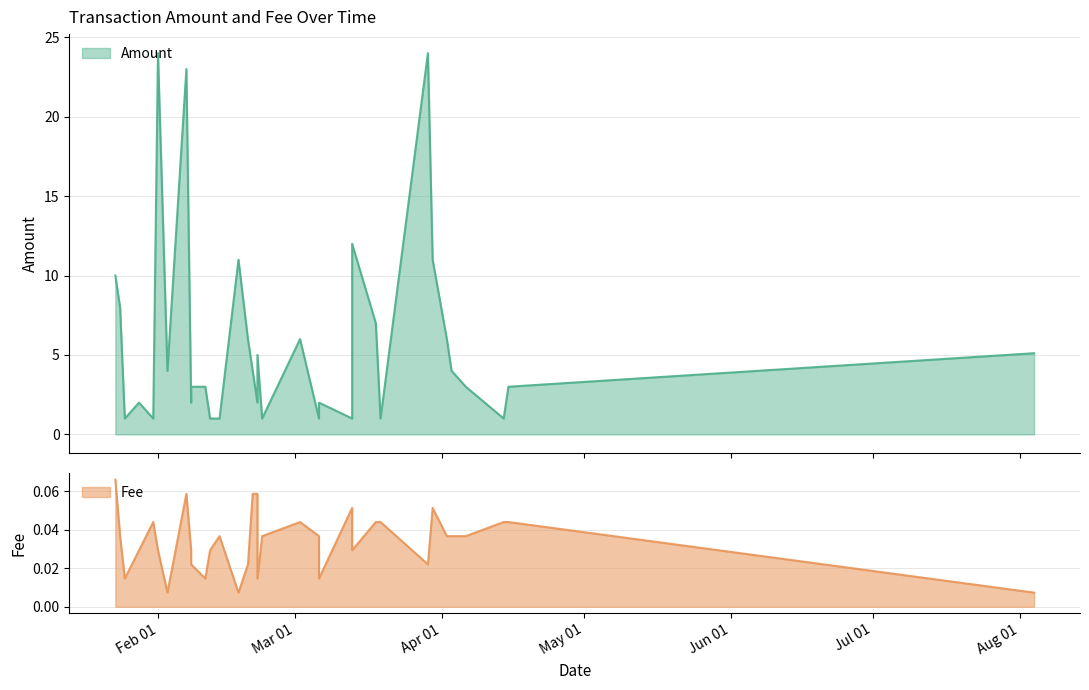

True or false: Fee and Amount intersect in this chart.

False